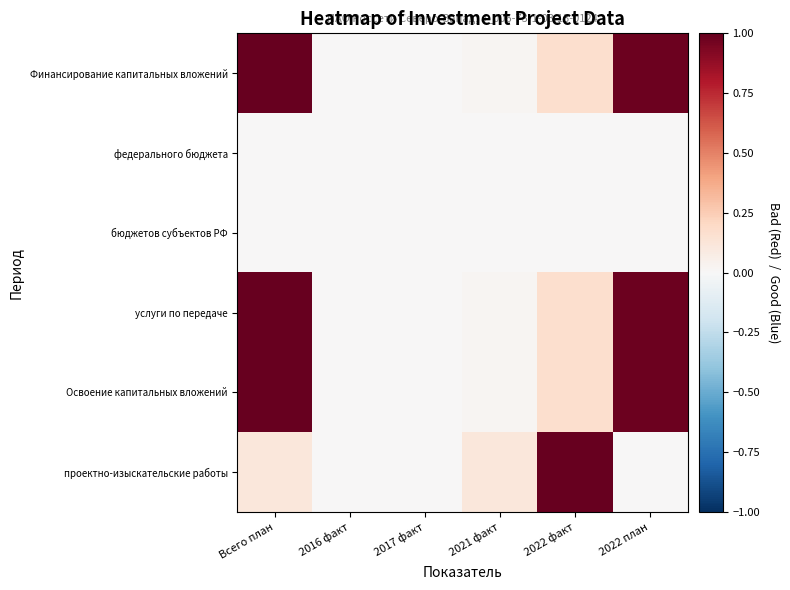

Reading left to right, list all the values displayed in this chart.

Финансирование капитальных вложений: Всего план=1.0	2016 факт=0.0	2017 факт=0.0	2021 факт=0.0	2022 факт=0.2	2022 план=1.0
федерального бюджета: Всего план=0.0	2016 факт=0.0	2017 факт=0.0	2021 факт=0.0	2022 факт=0.0	2022 план=0.0
бюджетов субъектов РФ: Всего план=0.0	2016 факт=0.0	2017 факт=0.0	2021 факт=0.0	2022 факт=0.0	2022 план=0.0
услуги по передаче: Всего план=1.0	2016 факт=0.0	2017 факт=0.0	2021 факт=0.0	2022 факт=0.2	2022 план=1.0
Освоение капитальных вложений: Всего план=1.0	2016 факт=0.0	2017 факт=0.0	2021 факт=0.0	2022 факт=0.2	2022 план=1.0
проектно-изыскательские работы: Всего план=0.1	2016 факт=0.0	2017 факт=0.0	2021 факт=0.1	2022 факт=1.0	2022 план=0.0